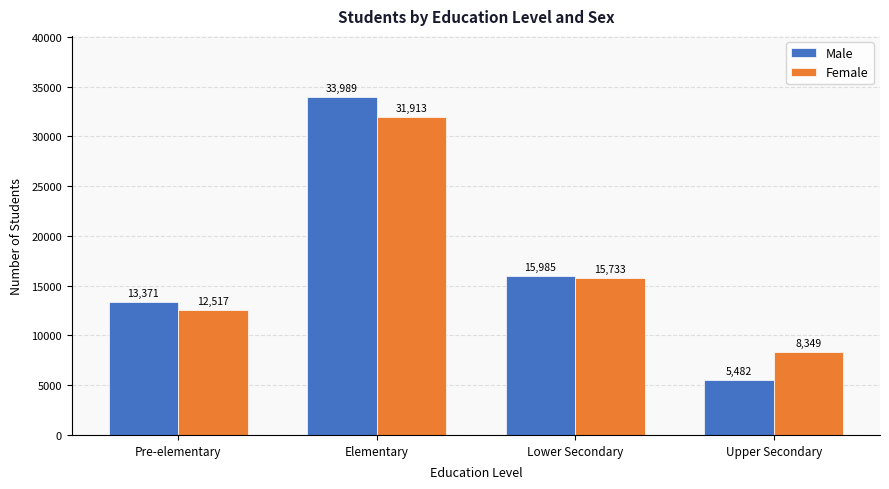

What is the maximum value for Male?

33989